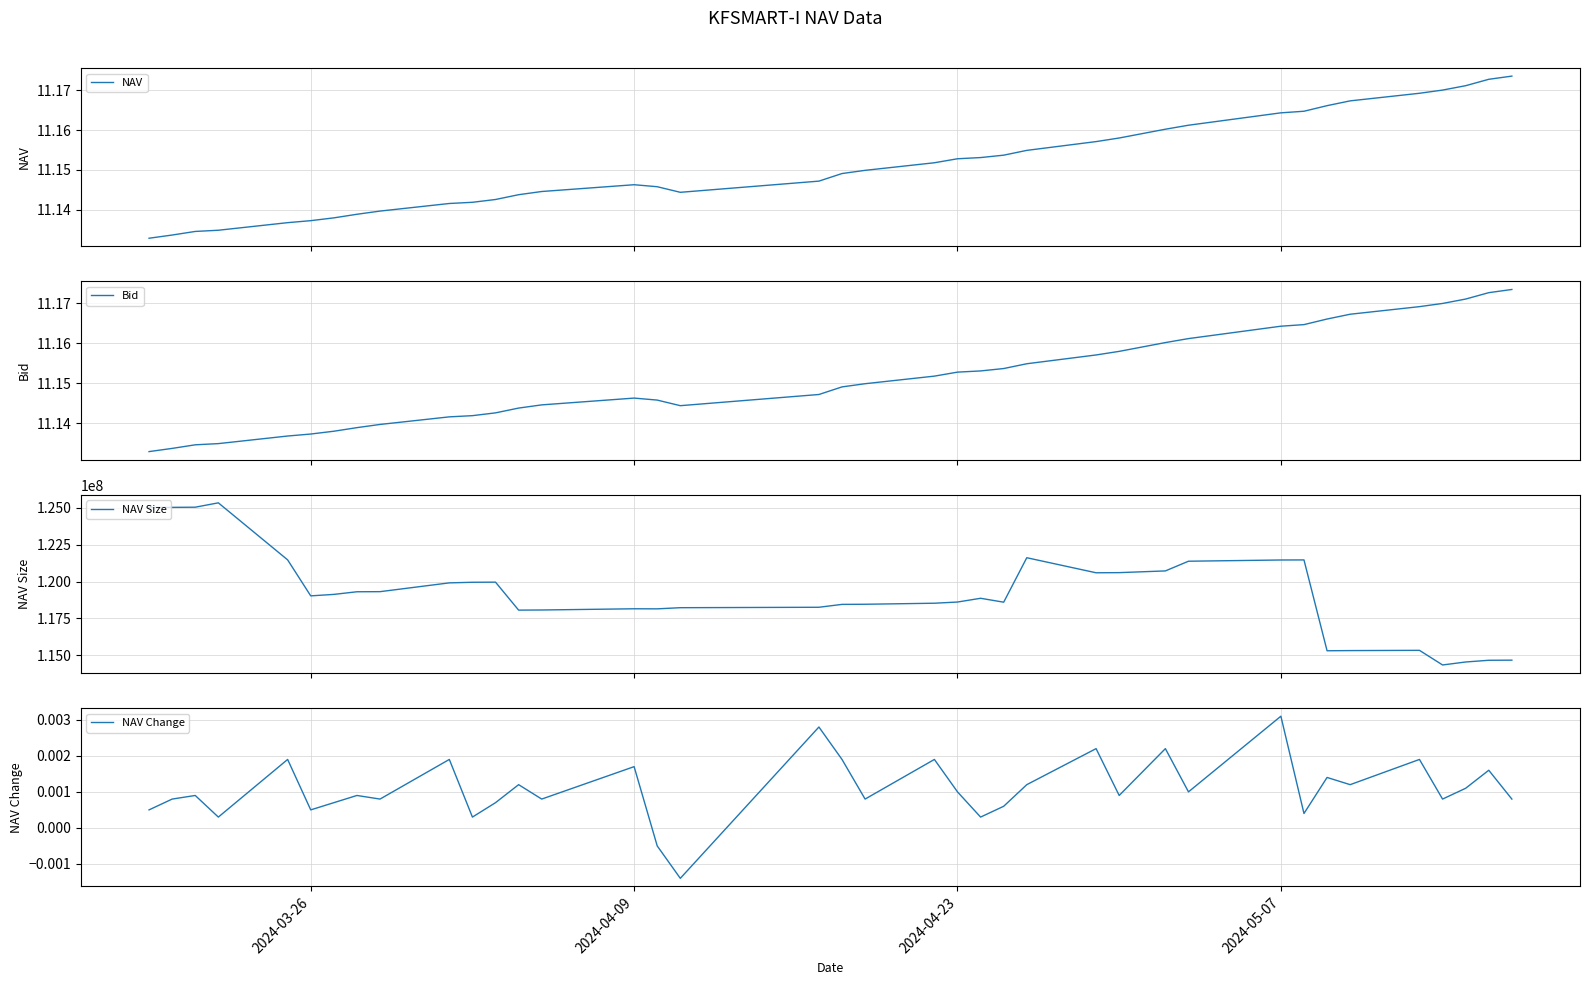

True or false: NAV Size has more than 1 points higher than both neighbors.

True